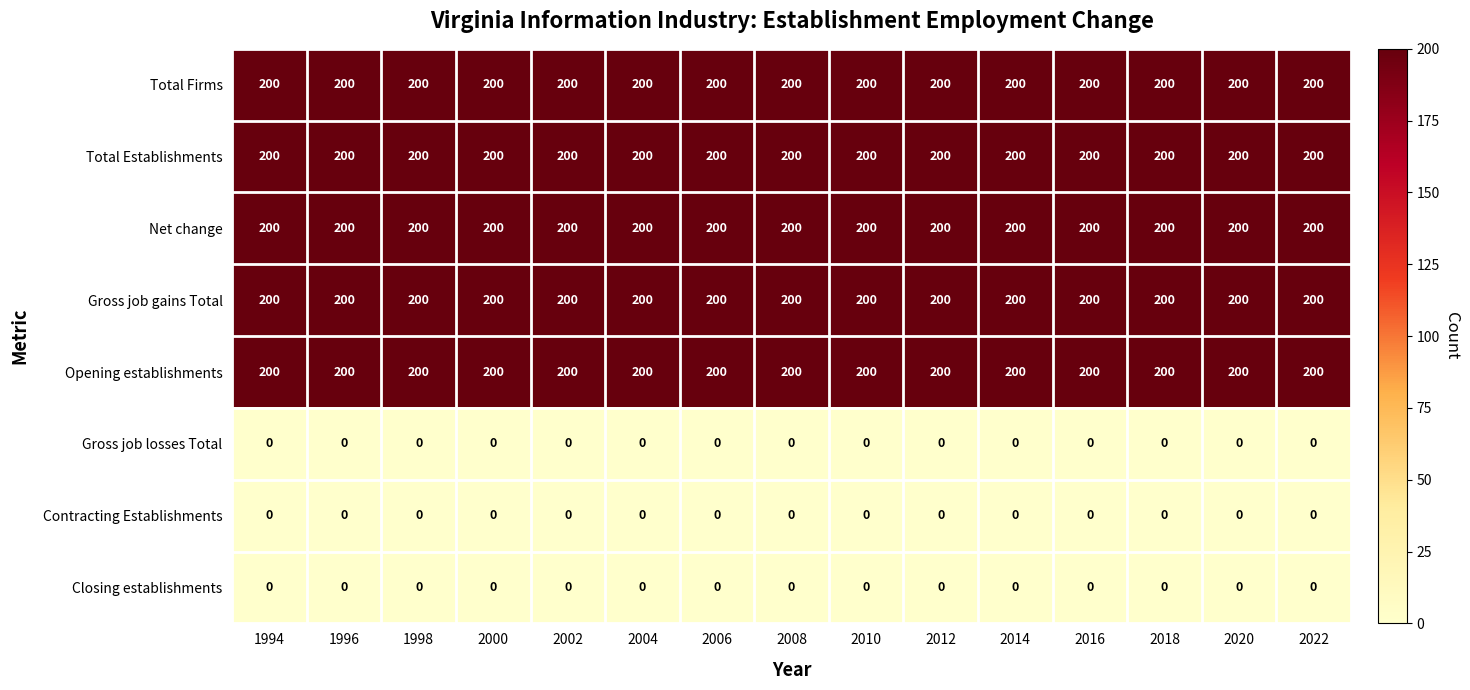

What is the lowest value of the Net change series?

200